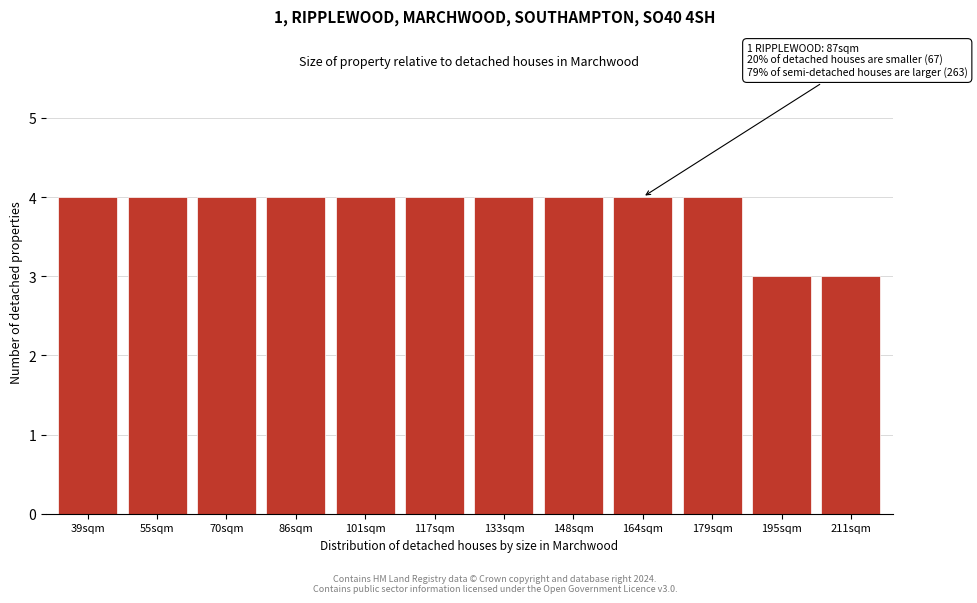

Reading left to right, list all the values displayed in this chart.

39sqm=4	55sqm=4	70sqm=4	86sqm=4	101sqm=4	117sqm=4	133sqm=4	148sqm=4	164sqm=4	179sqm=4	195sqm=3	211sqm=3